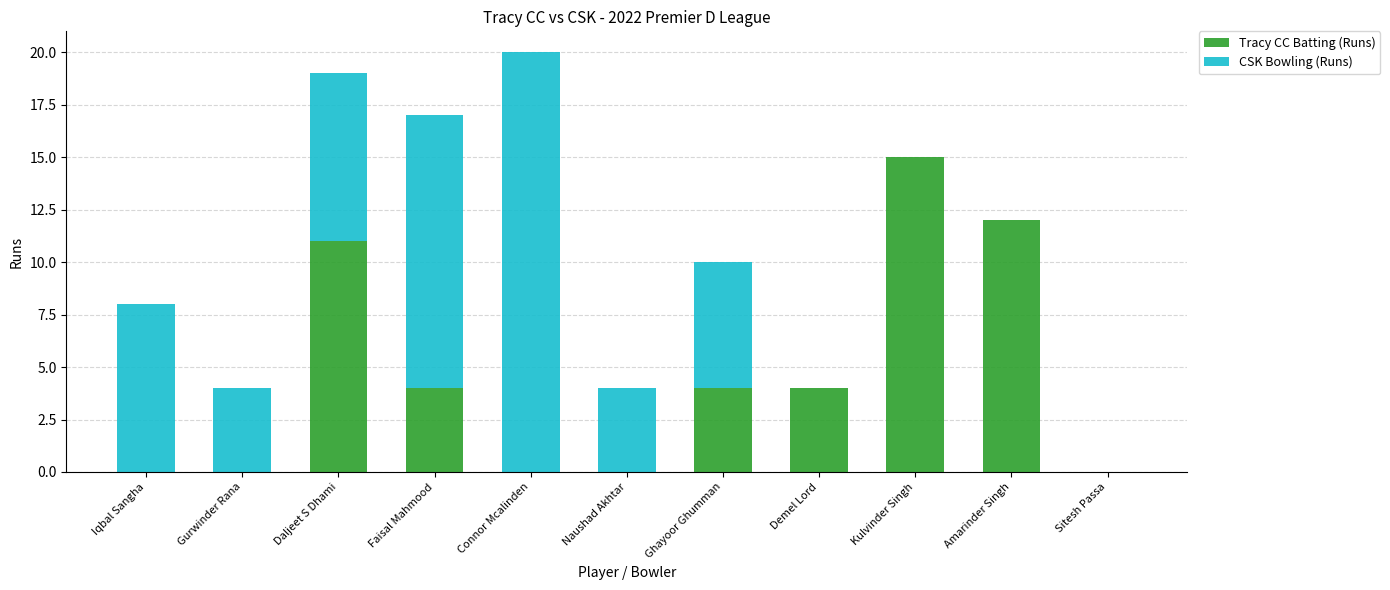

What is the sum of the Tracy CC Batting (Runs) values at Amarinder Singh and Iqbal Sangha?

12